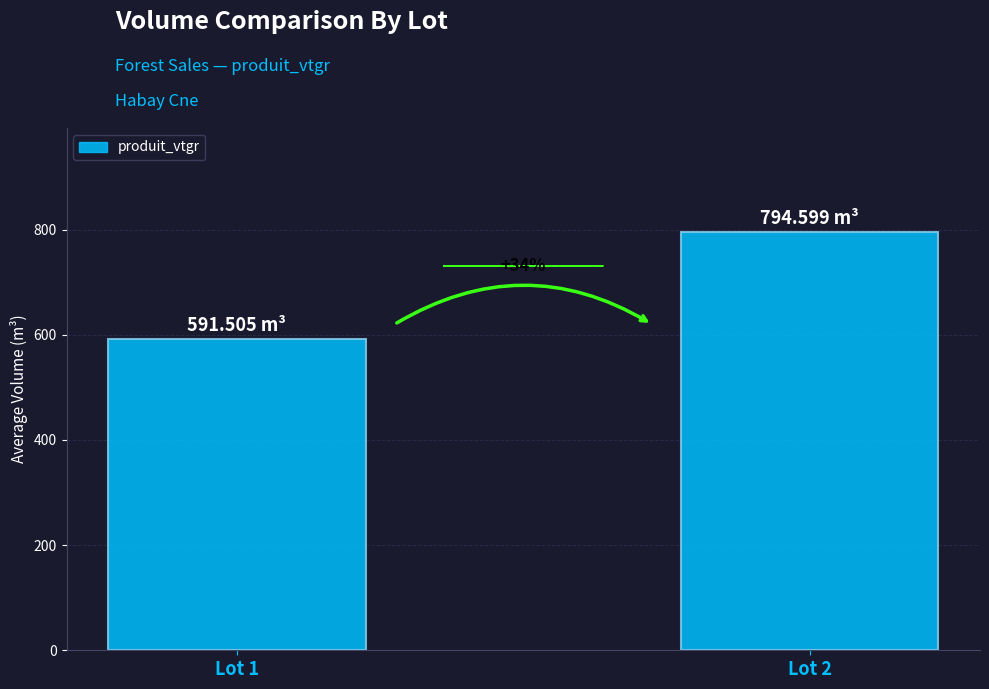

How many bars are there in total?

2